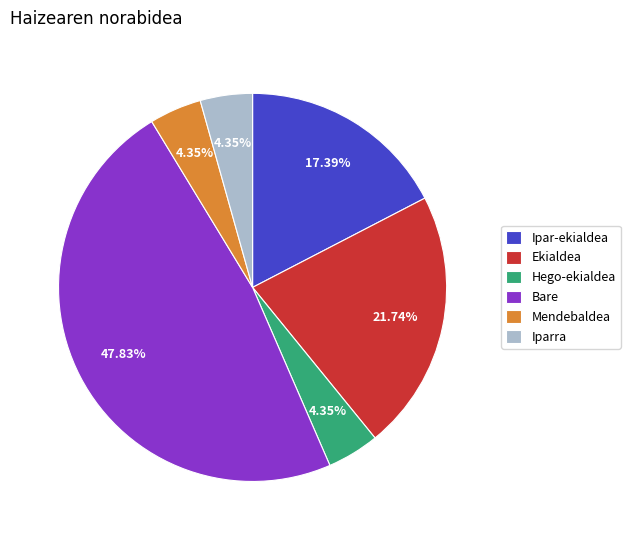

Is Bare the majority of the pie?

No